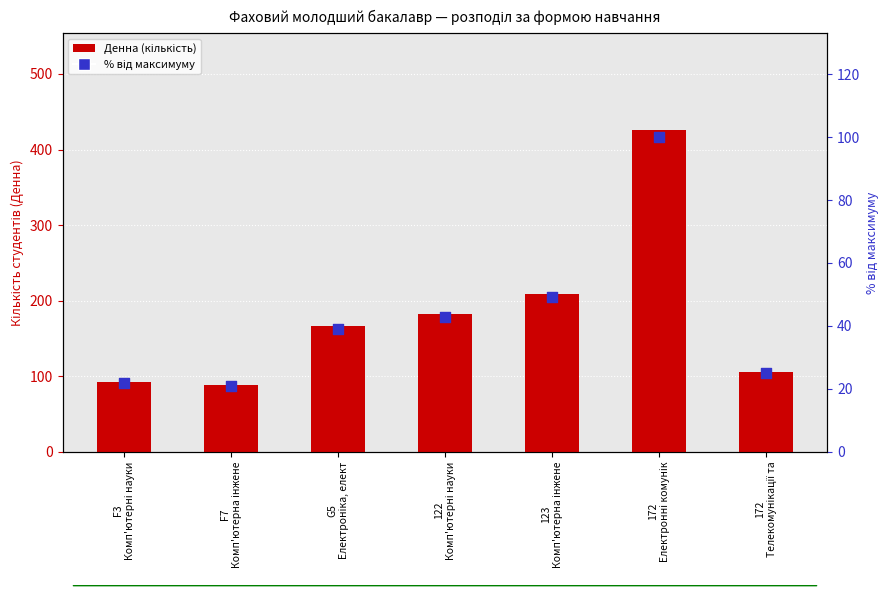

Is the value of Денна at 172
Телекомунікації та greater than the value of Відсоток від максимуму at 172
Телекомунікації та?

Yes